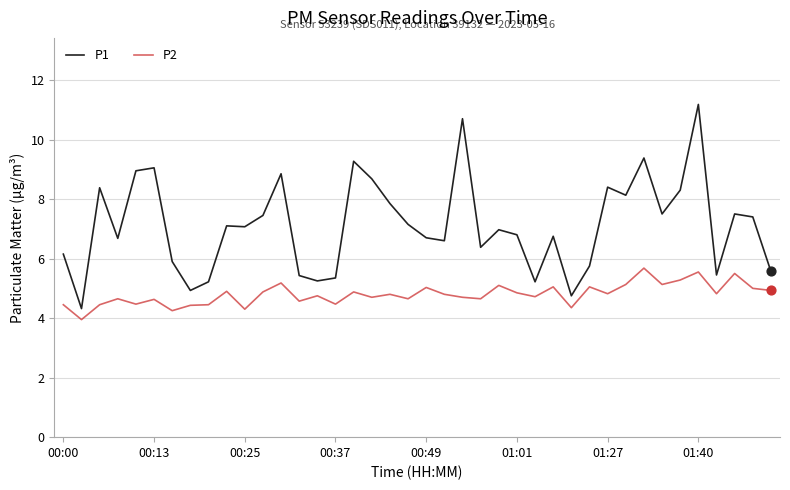

Which series has the largest total across all categories?

P1